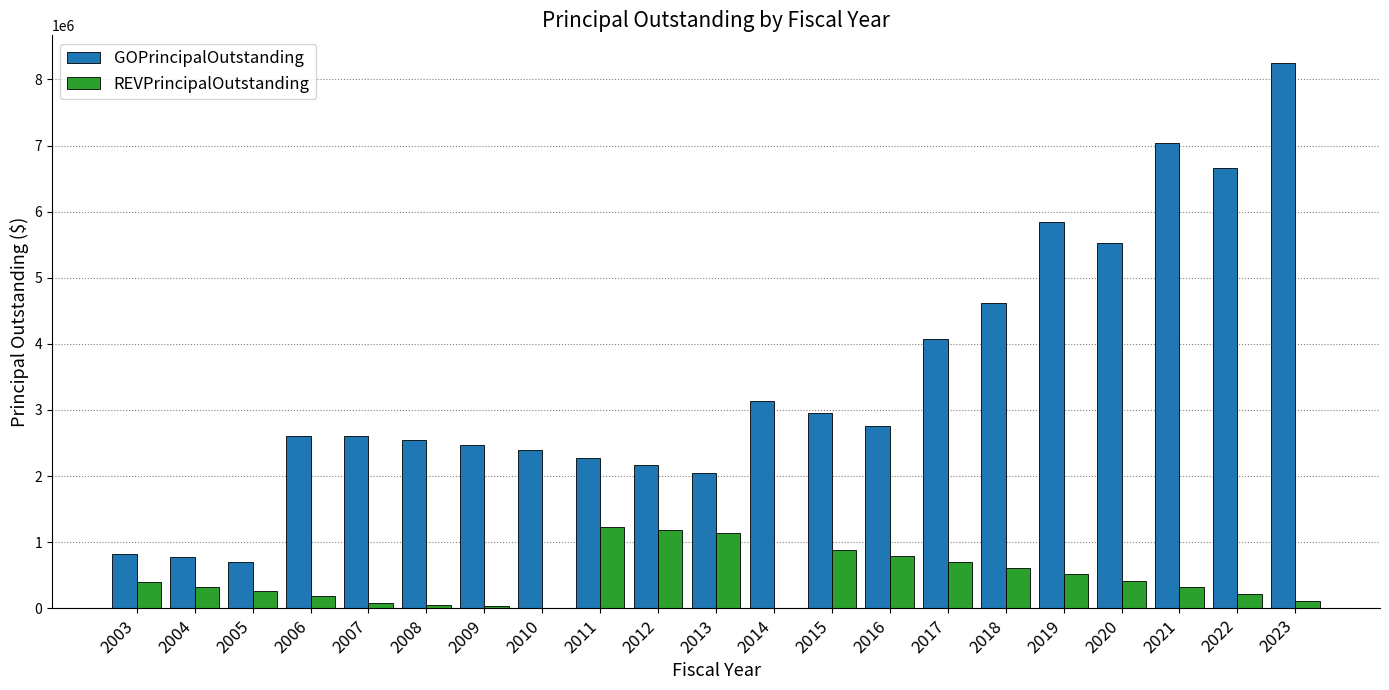

What is the maximum value for GOPrincipalOutstanding?

8255000